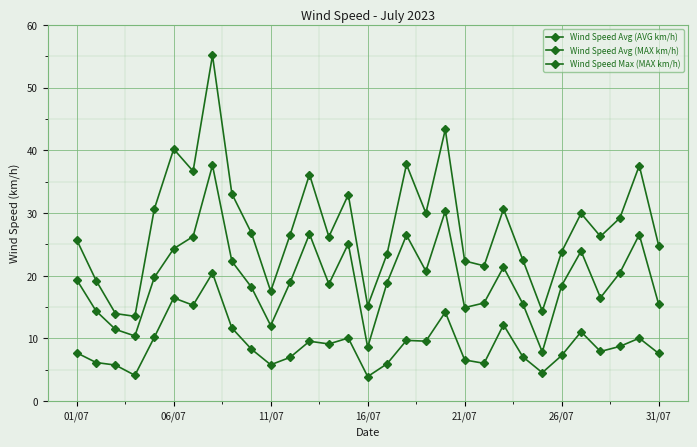

What is the minimum value for Wind Speed Avg (AVG km/h)?

3.9